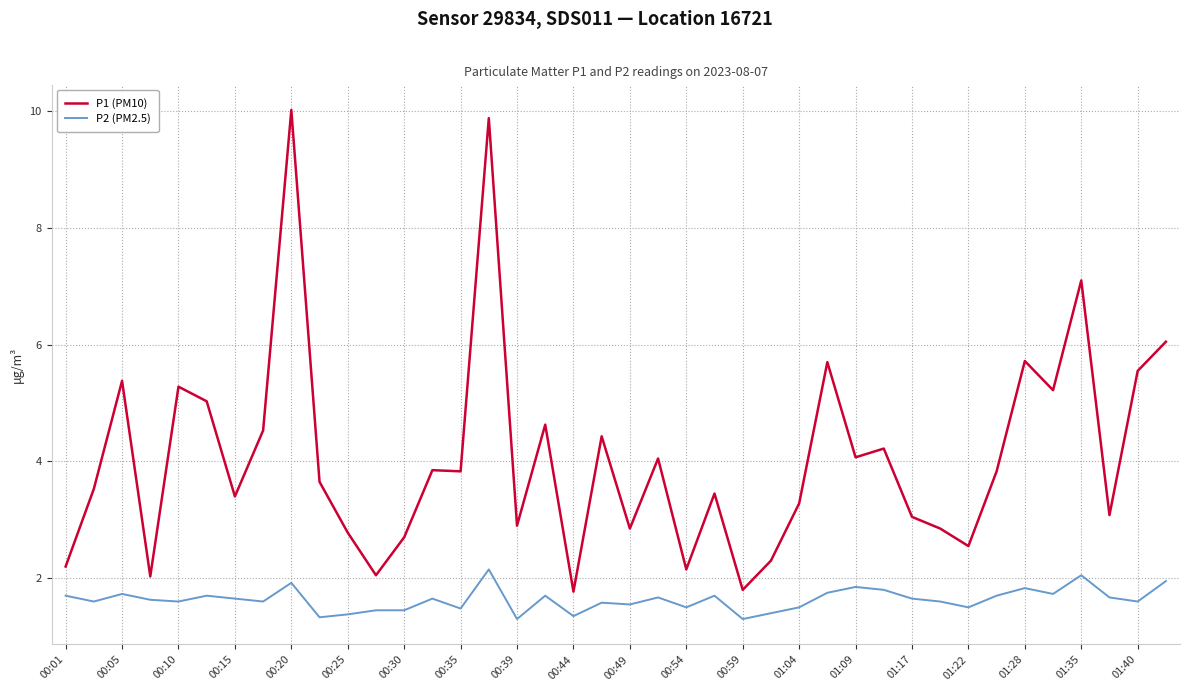

What is the highest value of the P1 (PM10) series?

10.0